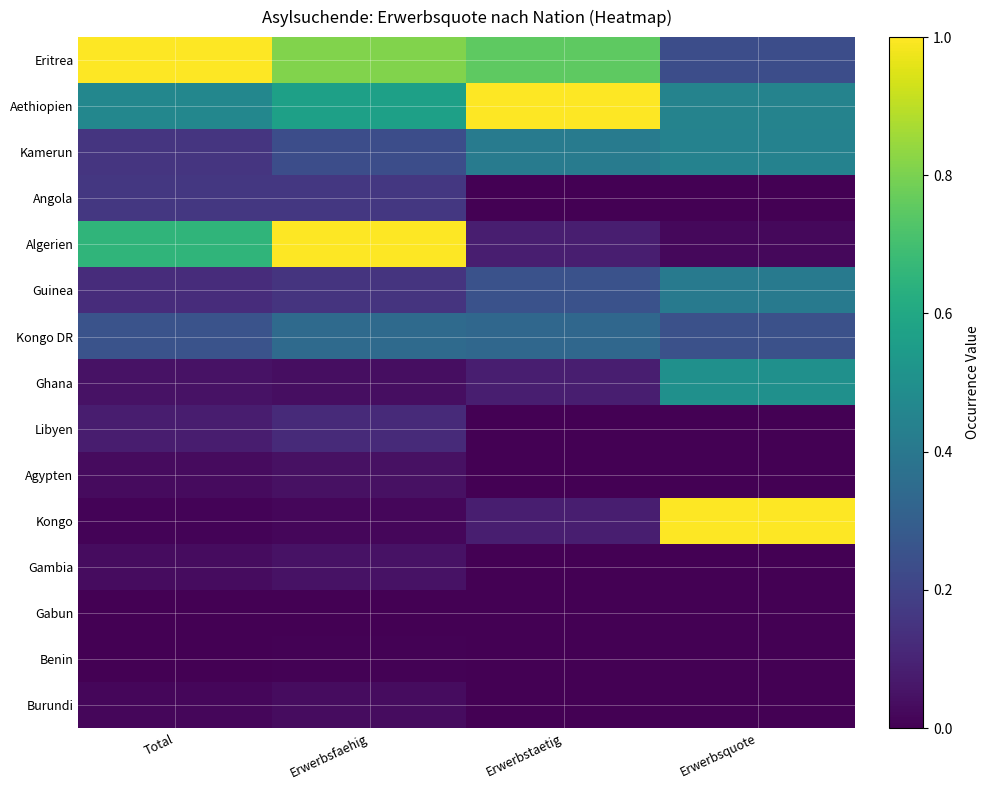

At how many categories does at least one series exceed 0?

4